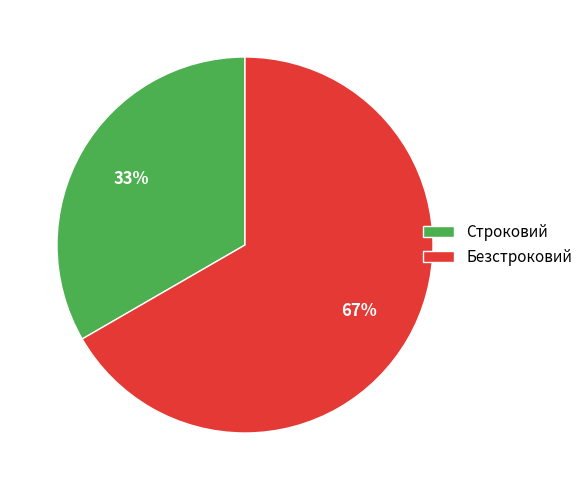

To the nearest percent, what percentage of the pie is Строковий?

33%